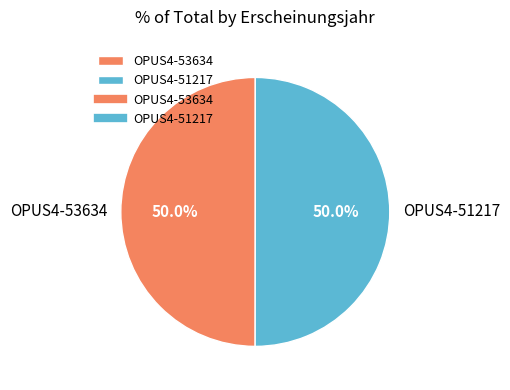

What portion of the pie excludes OPUS4-51217?

50.0%